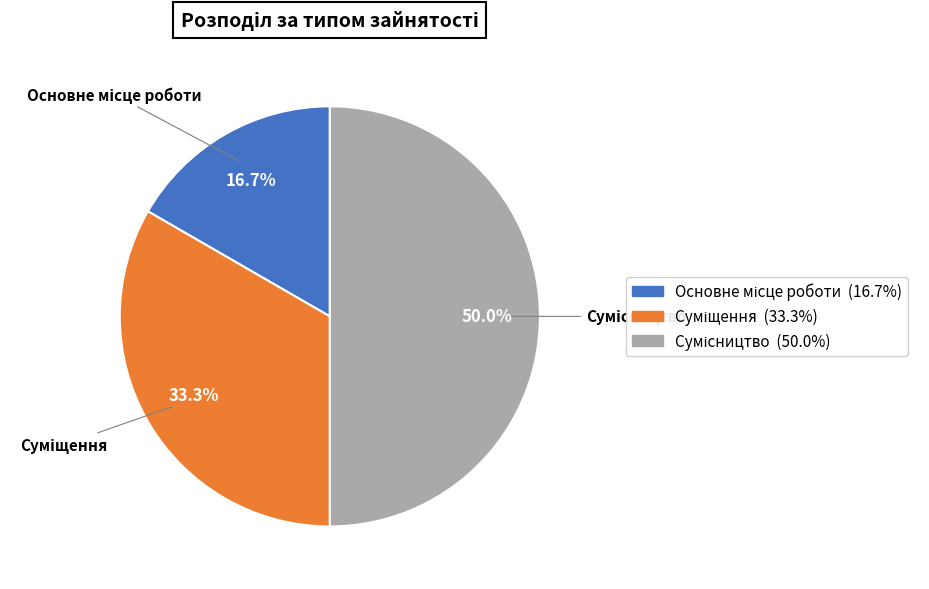

True or false: Сумісництво accounts for 50% of the total.

True